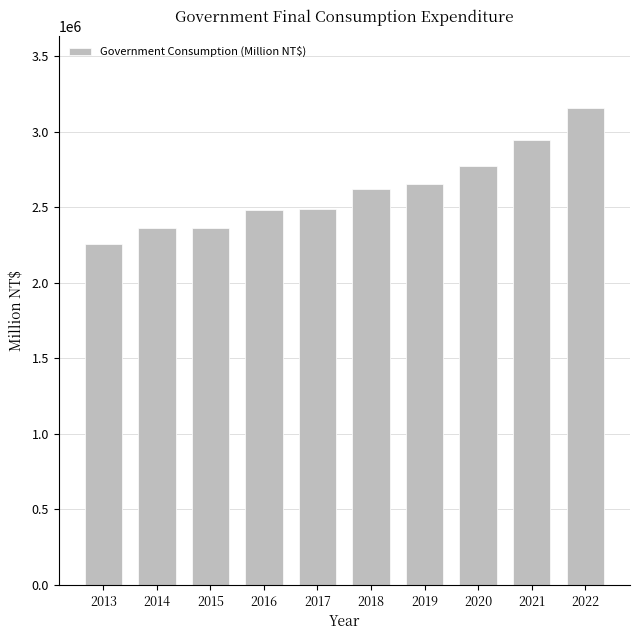

Are the bars horizontal?

No